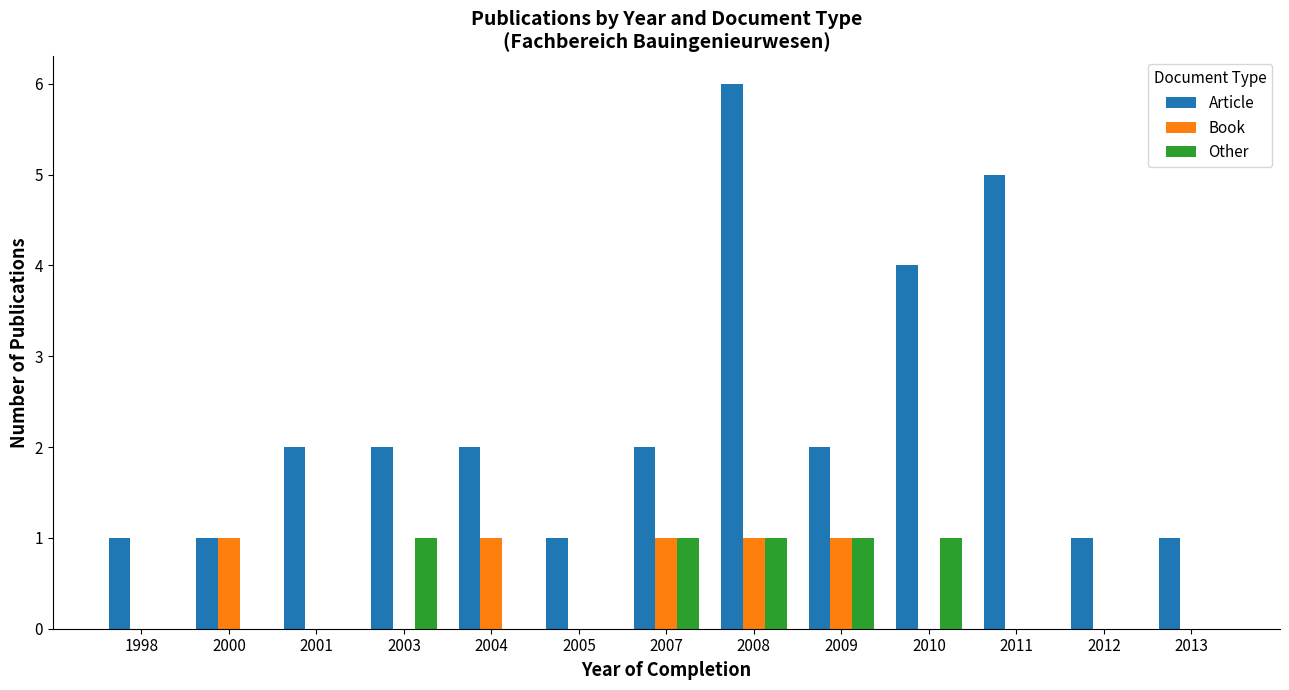

What is the sum of all Other values?

5